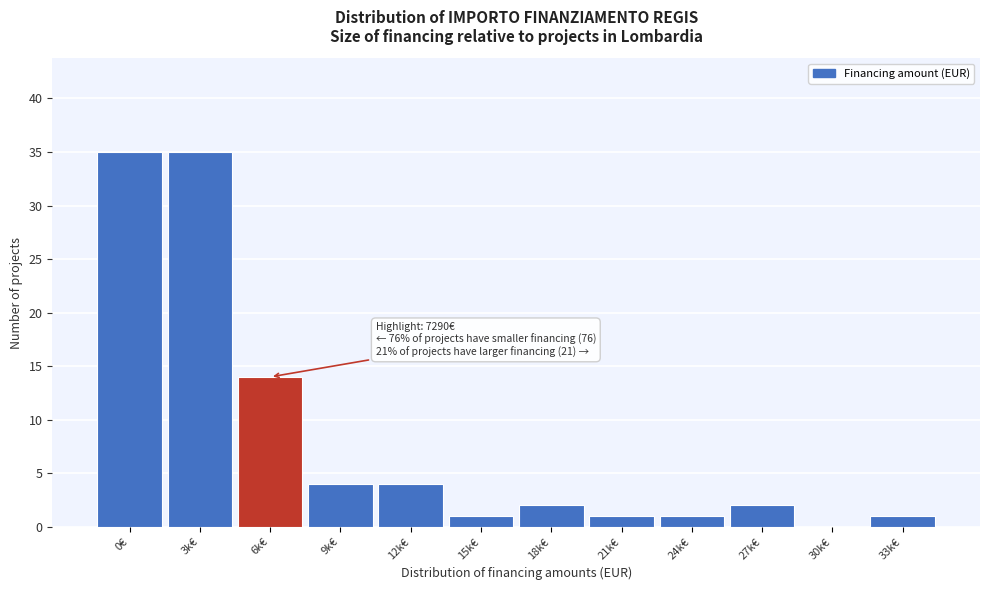

Reading left to right, list all the values displayed in this chart.

0€=35	3k€=35	6k€=14	9k€=4	12k€=4	15k€=1	18k€=2	21k€=1	24k€=1	27k€=2	30k€=0	33k€=1